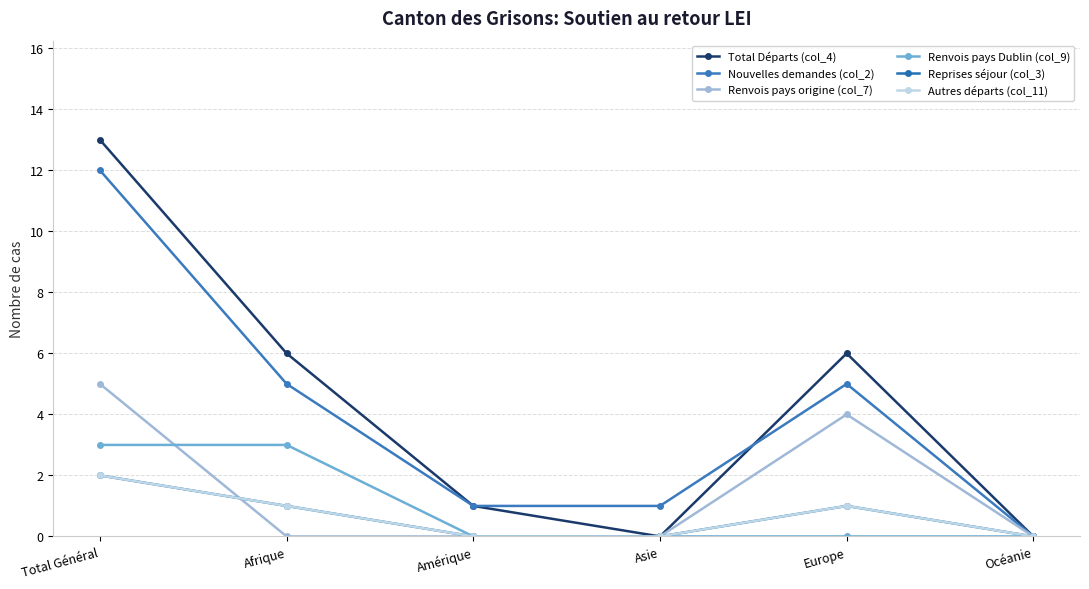

Is this an area chart (filled region under the line)?

No